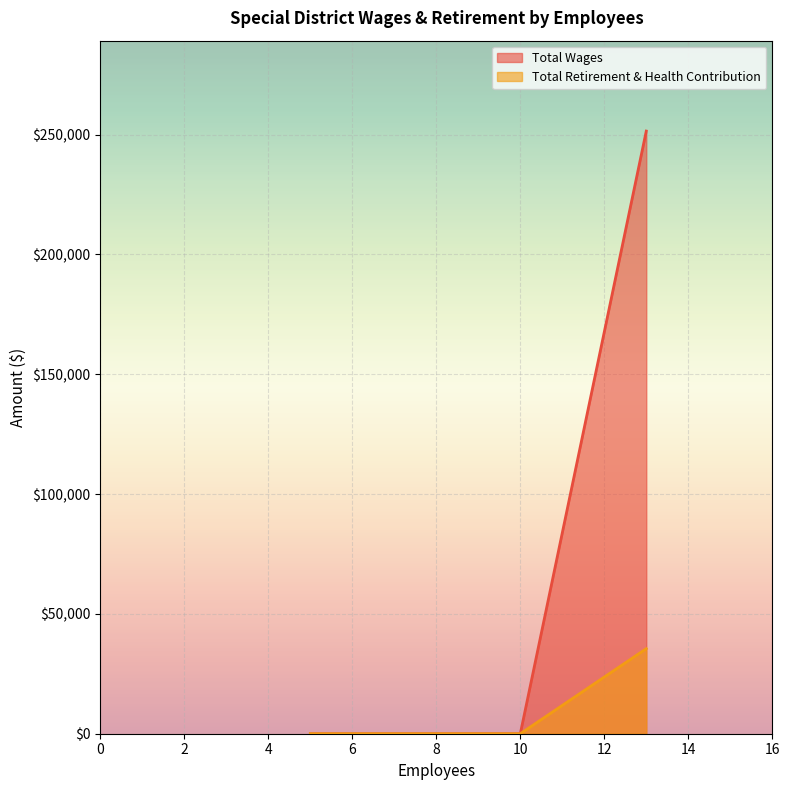

The Total Wages series shows 128262 at 5. True or false?

False